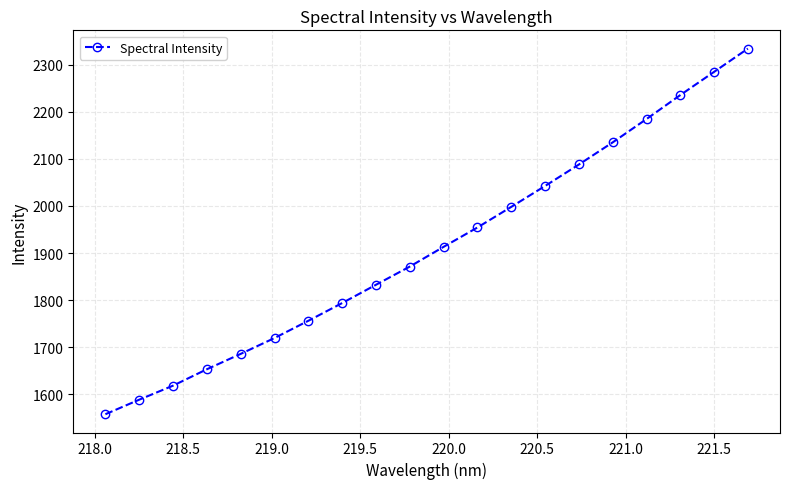

What is the sum of all values?

38248.7